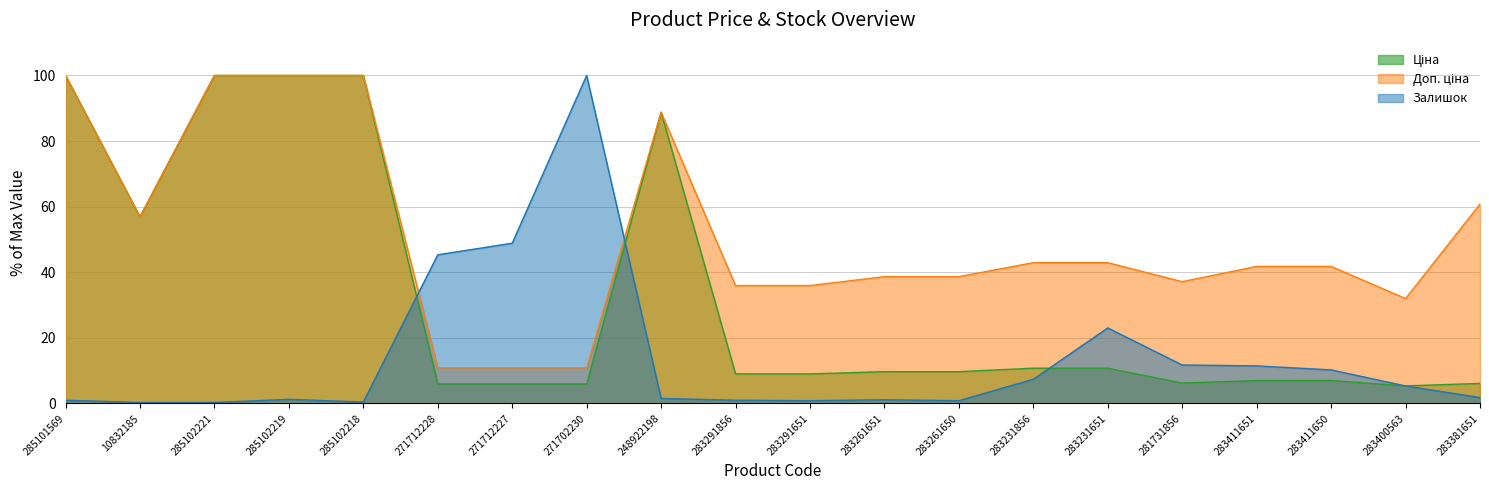

The Залишок series shows 0.8 at 283261650. True or false?

True